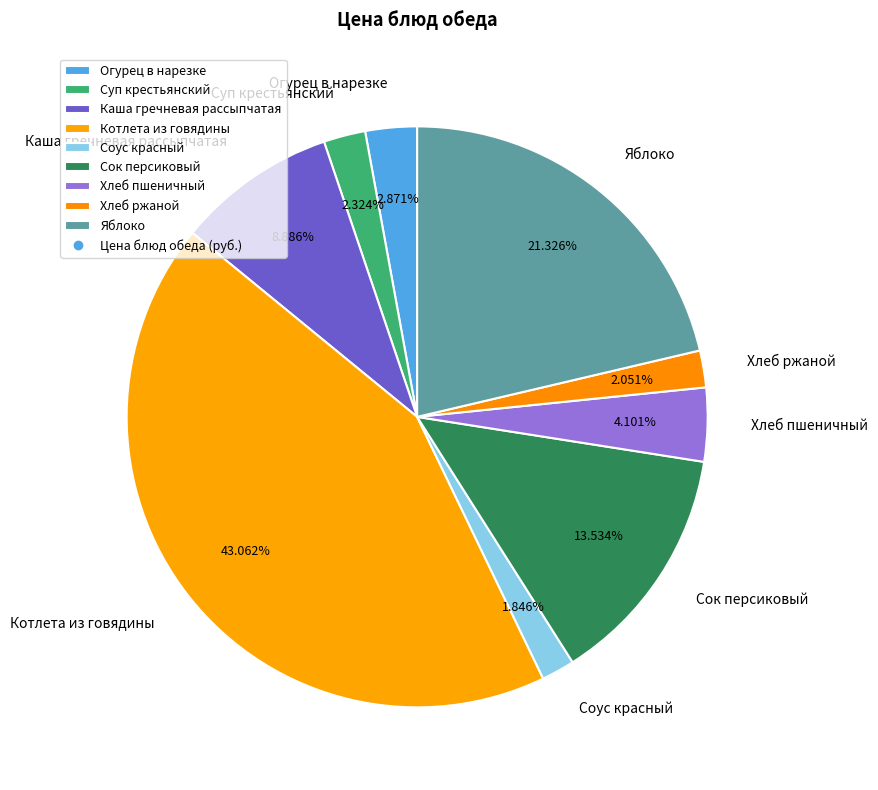

What percentage is the Котлета из говядины slice, to the nearest percent?

43%